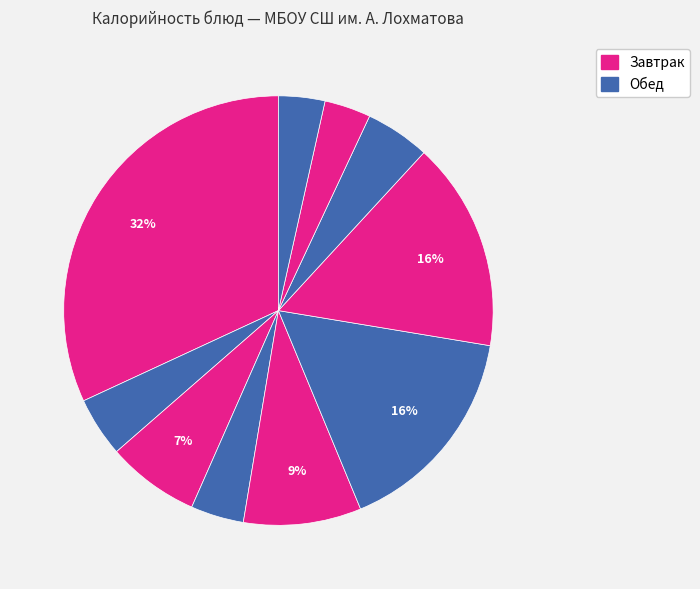

How many slices are in this pie chart?

10